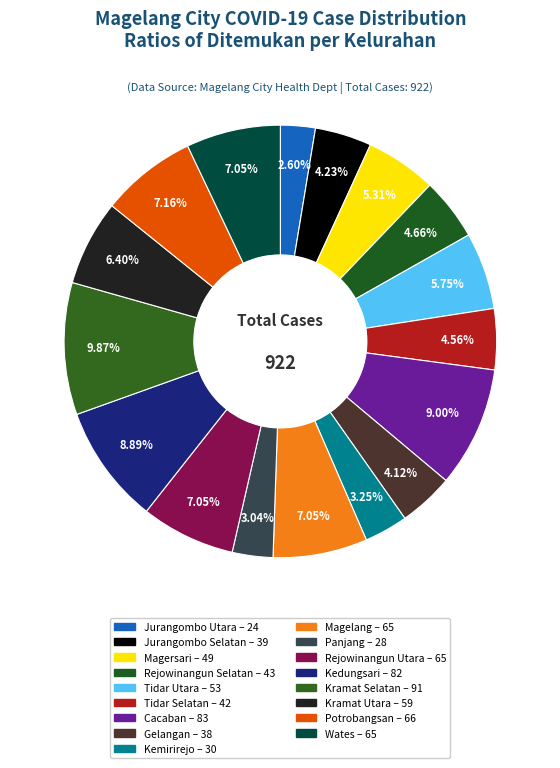

How many slices are in this pie chart?

17